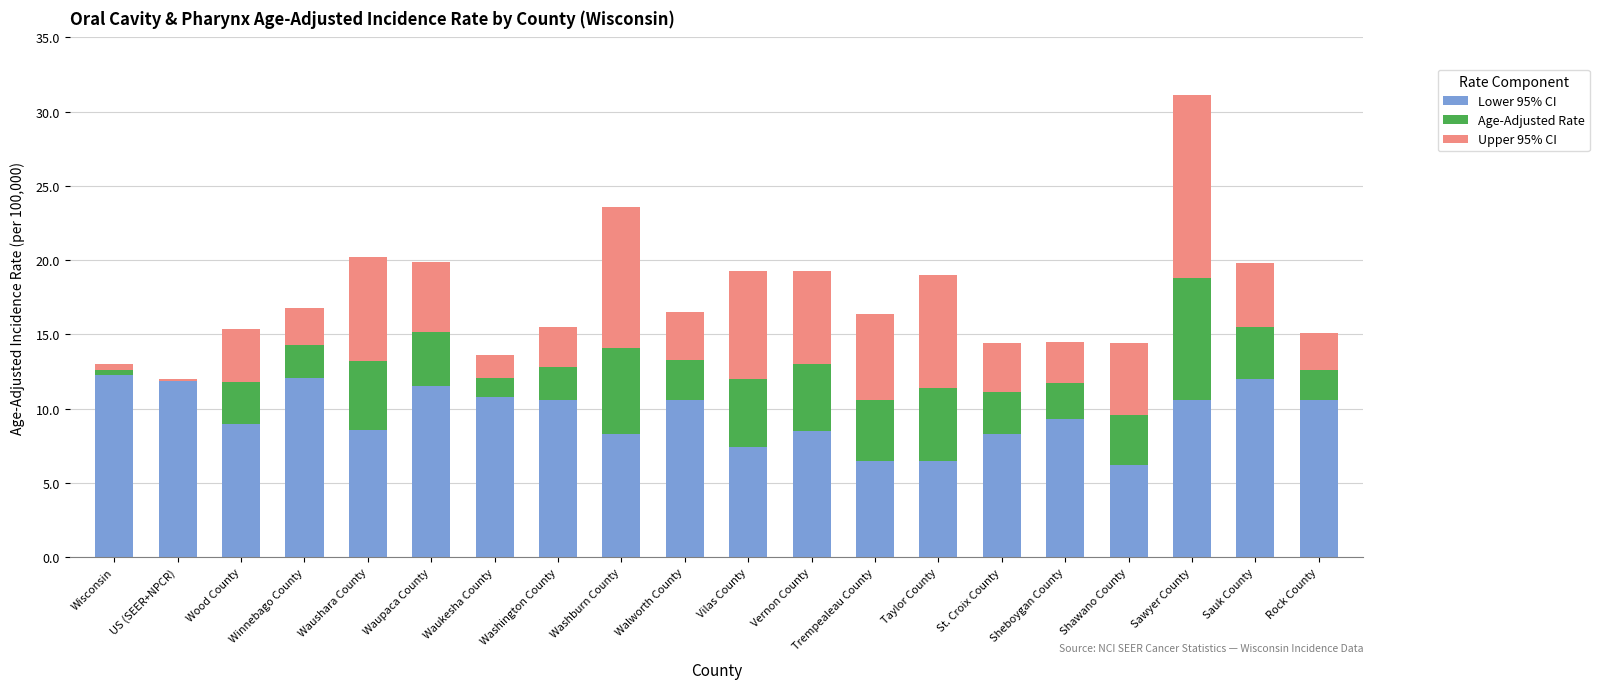

What is the average value of the Lower 95% CI series?

9.6